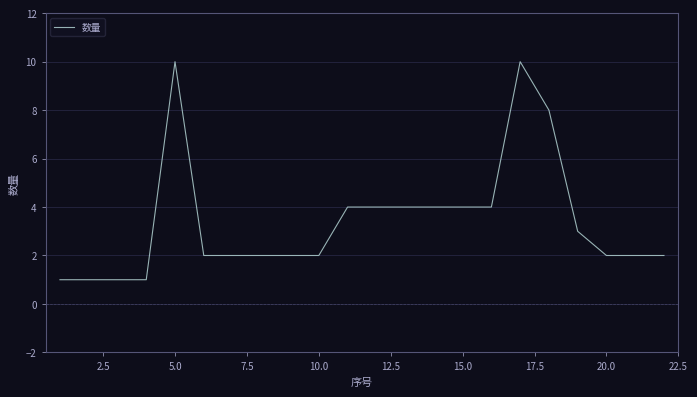

What is the maximum value shown in the chart?

10